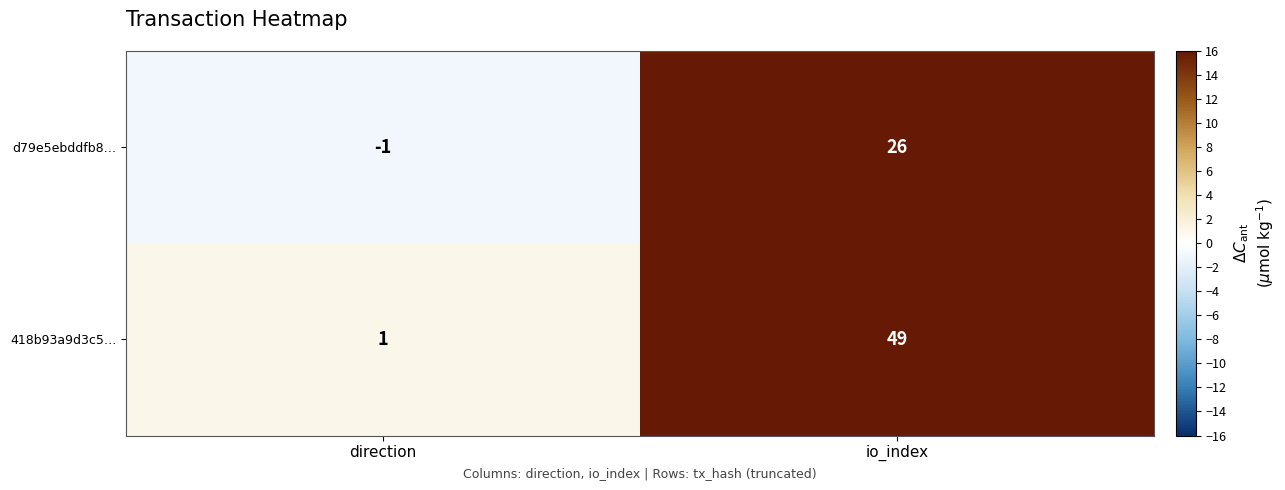

What is the greatest value displayed?

49